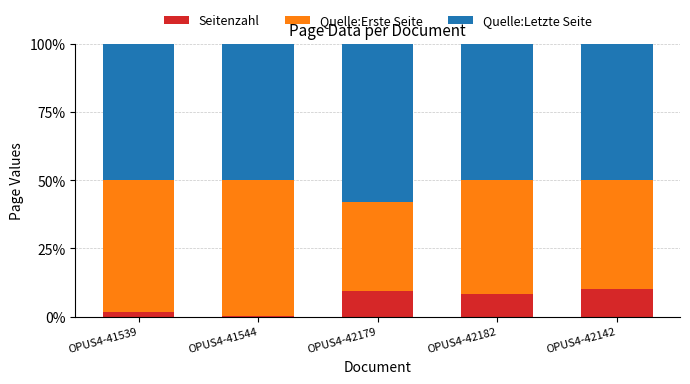

What is the average value of the Seitenzahl series?

6.0